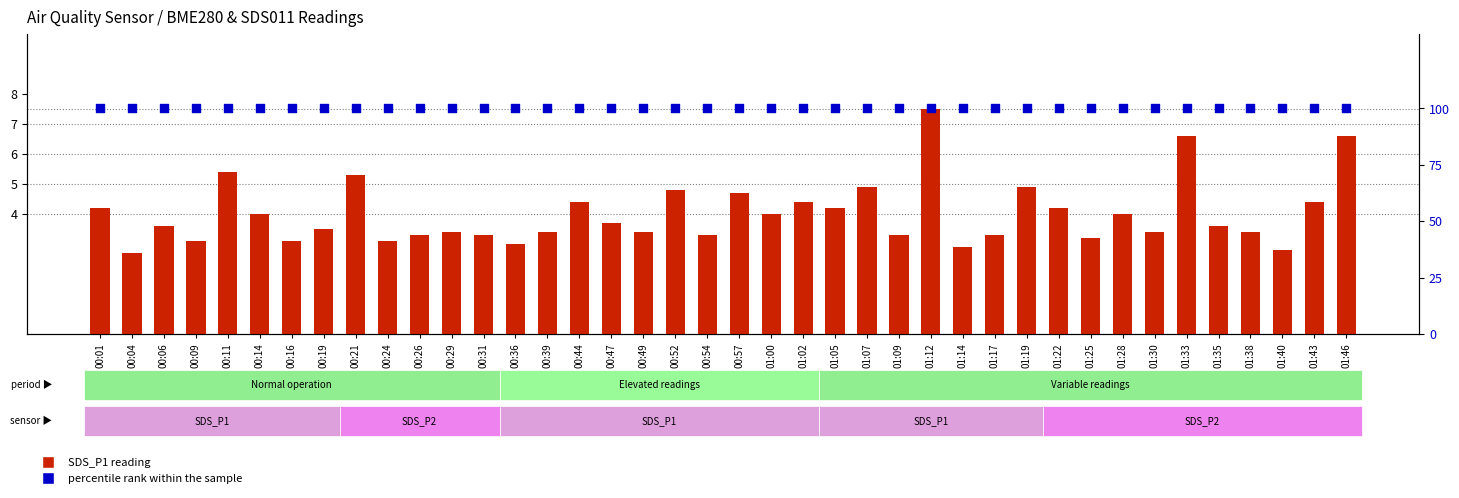

At how many categories does at least one series exceed 35?

40